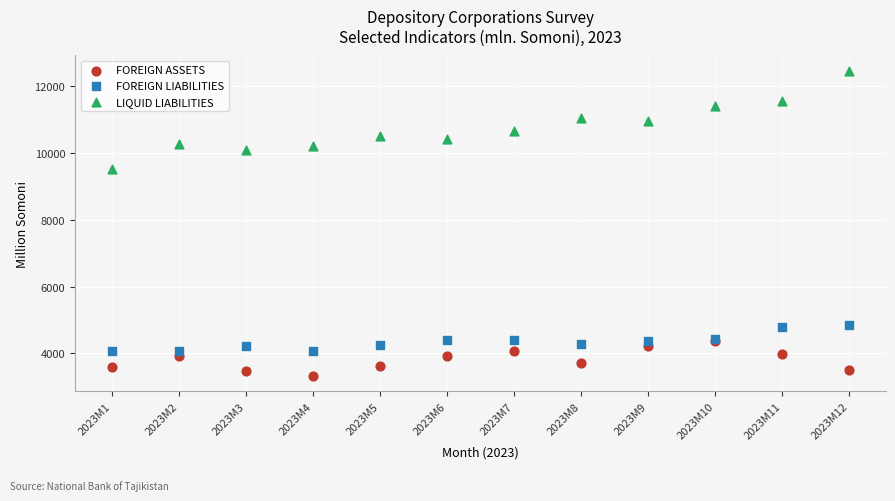

Across all series, what Y value is closest to 7891?

9513.9